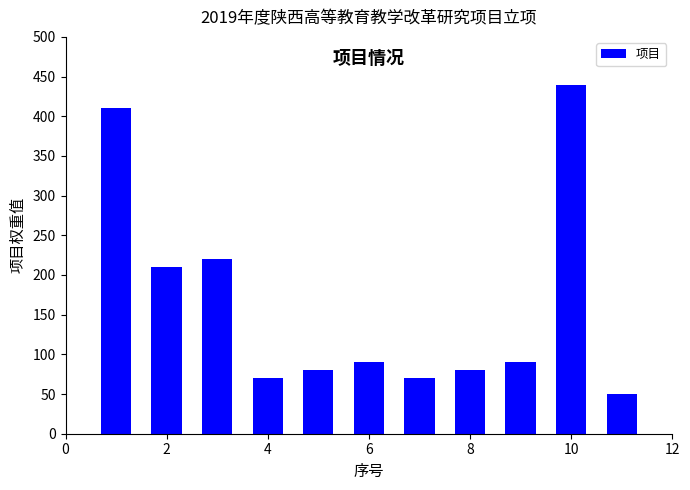

What is the value of the 9th bar from the left?

90